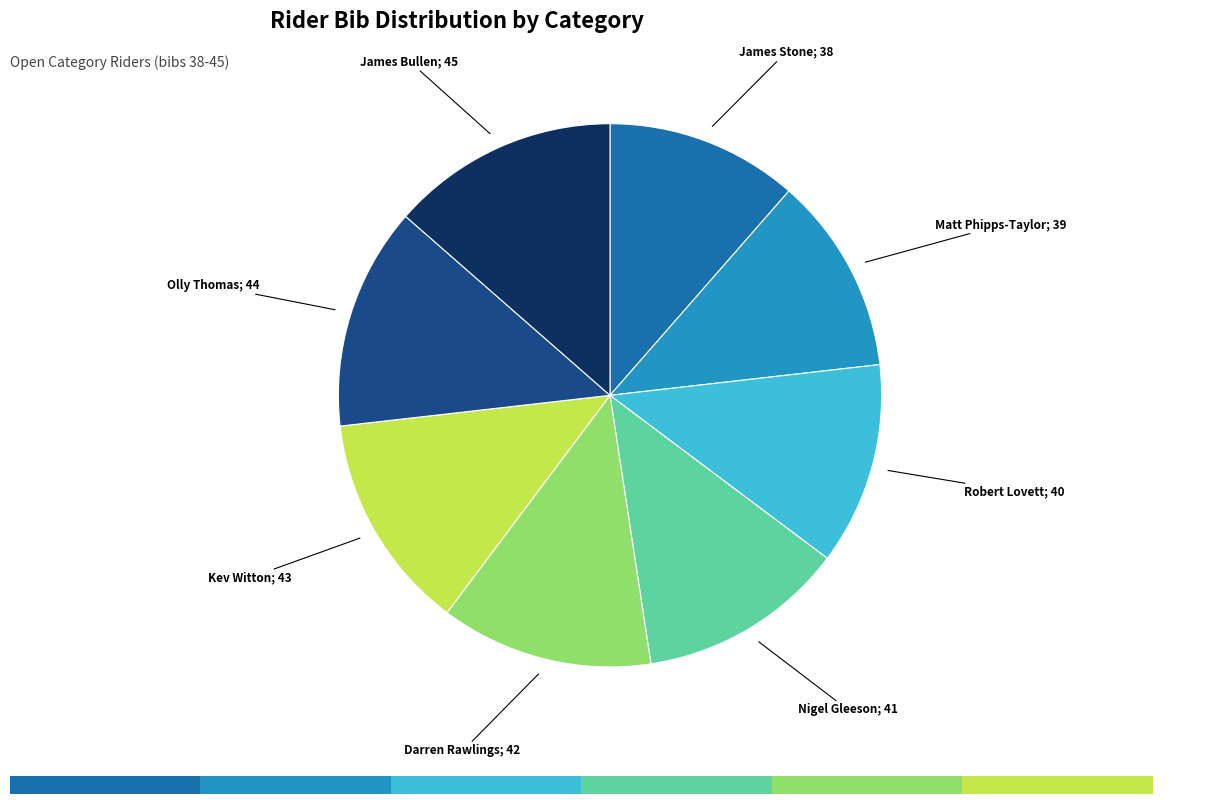

Is there a majority slice in this chart?

No